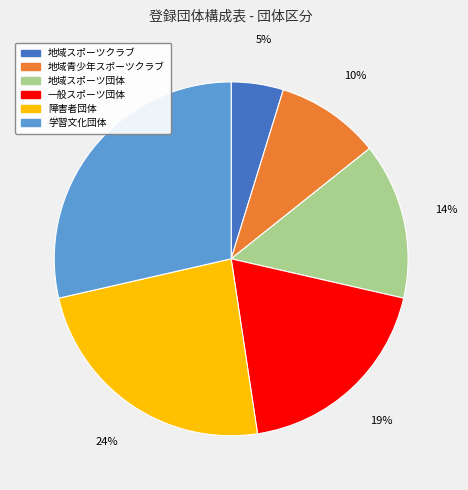

Which category has the smallest portion of the pie?

地域スポーツクラブ